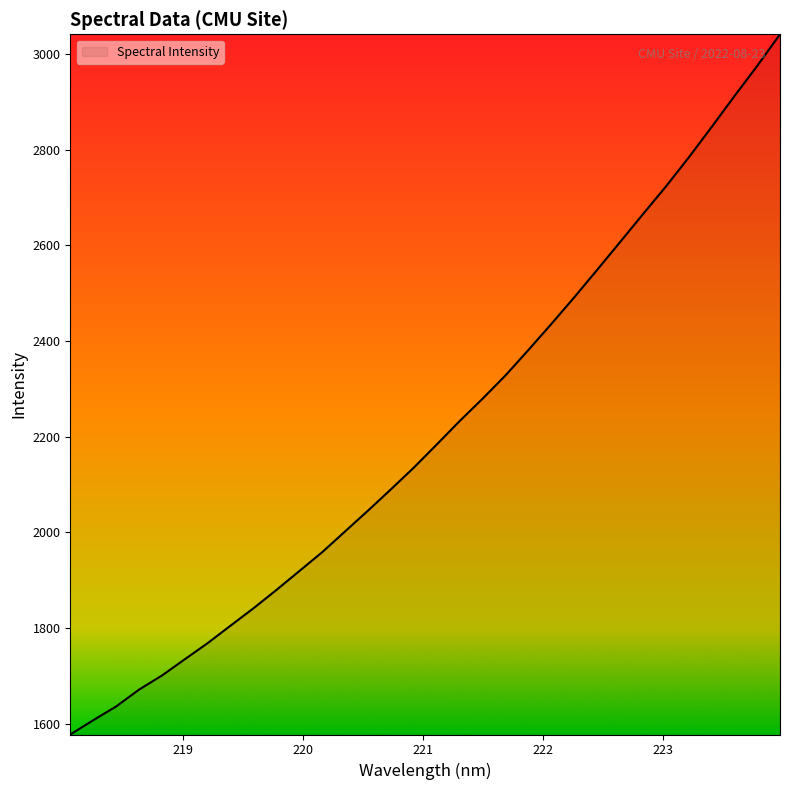

Reading left to right, extract all data points from this chart.

1577.6	1607.4	1636.1	1671.4	1700.9	1734.9	1768.7	1805.3	1841.6	1879.8	1919.3	1958.8	2002.3	2045.7	2090.2	2135.5	2183.8	2232.7	2279.4	2328.0	2381.1	2435.3	2491.0	2548.2	2606.2	2664.5	2722.2	2782.9	2846.5	2911.2	2974.6	3040.8